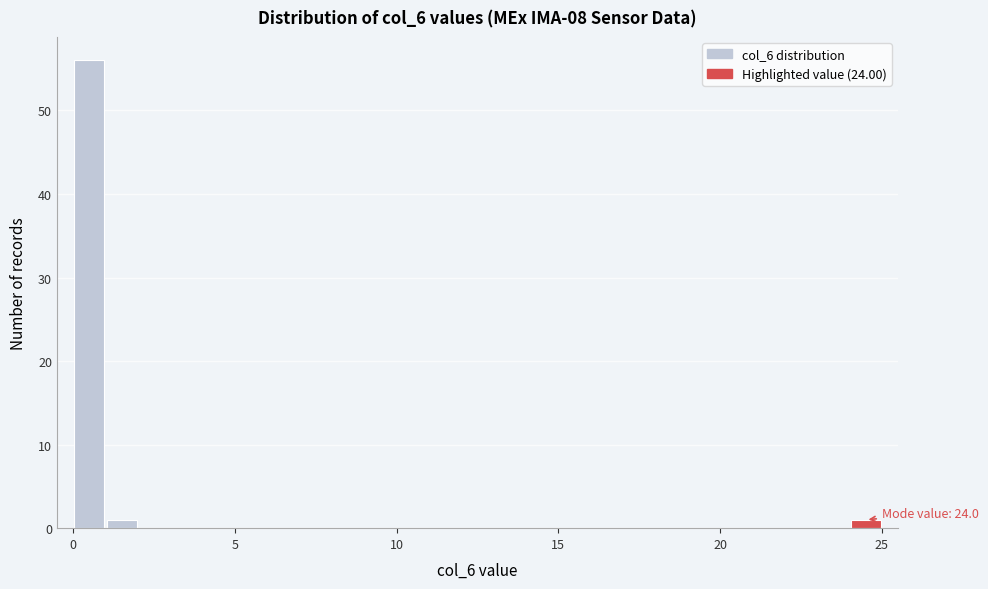

Around what value on the x-axis is the tallest bar? Give the approximate position of its centre, as read against the axis.

0.5